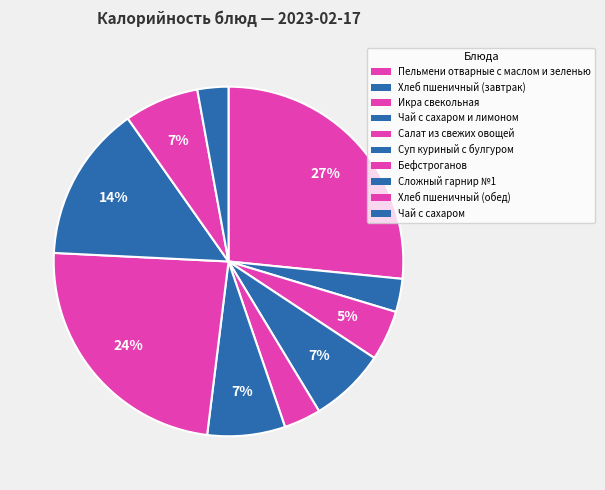

How many slices are in this pie chart?

10